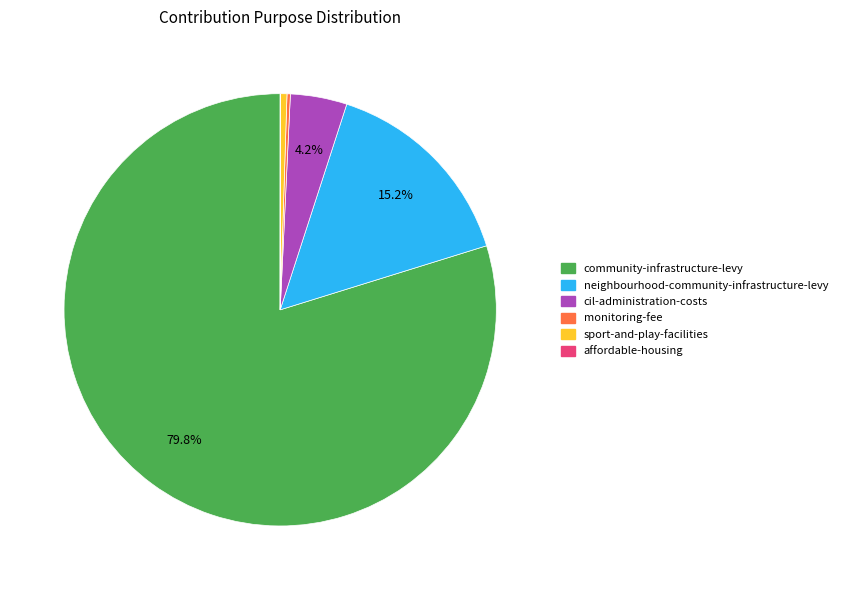

True or false: community-infrastructure-levy accounts for 80% of the total.

True